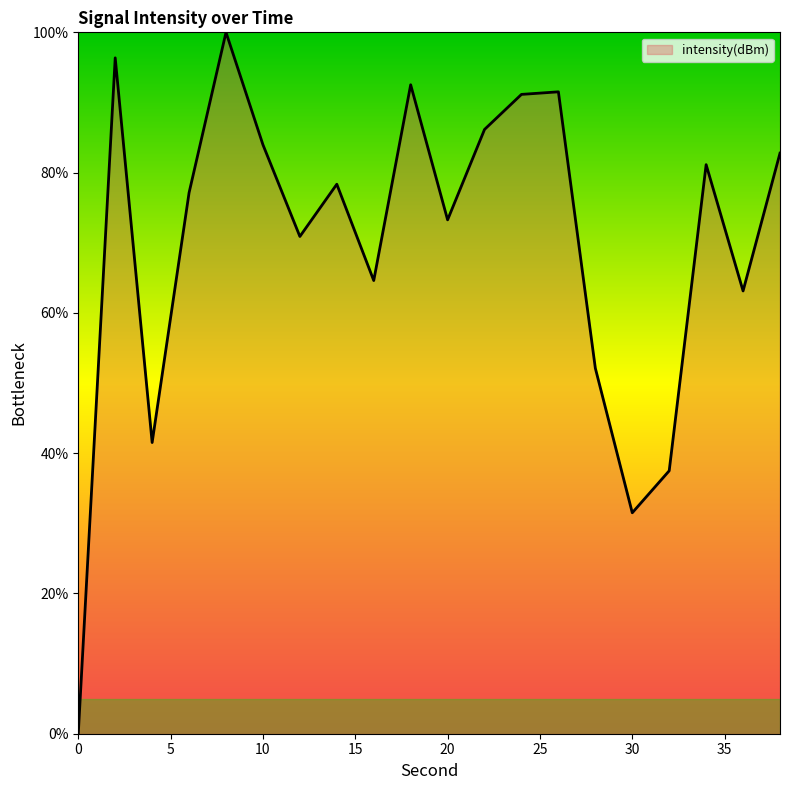

What is the difference between the maximum and minimum values?

100.0